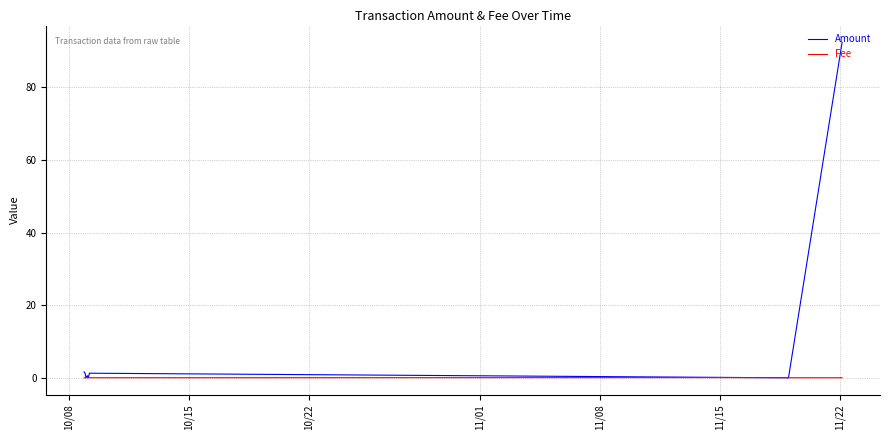

Rank the series by their average value, from highest to lowest.

Amount, Fee